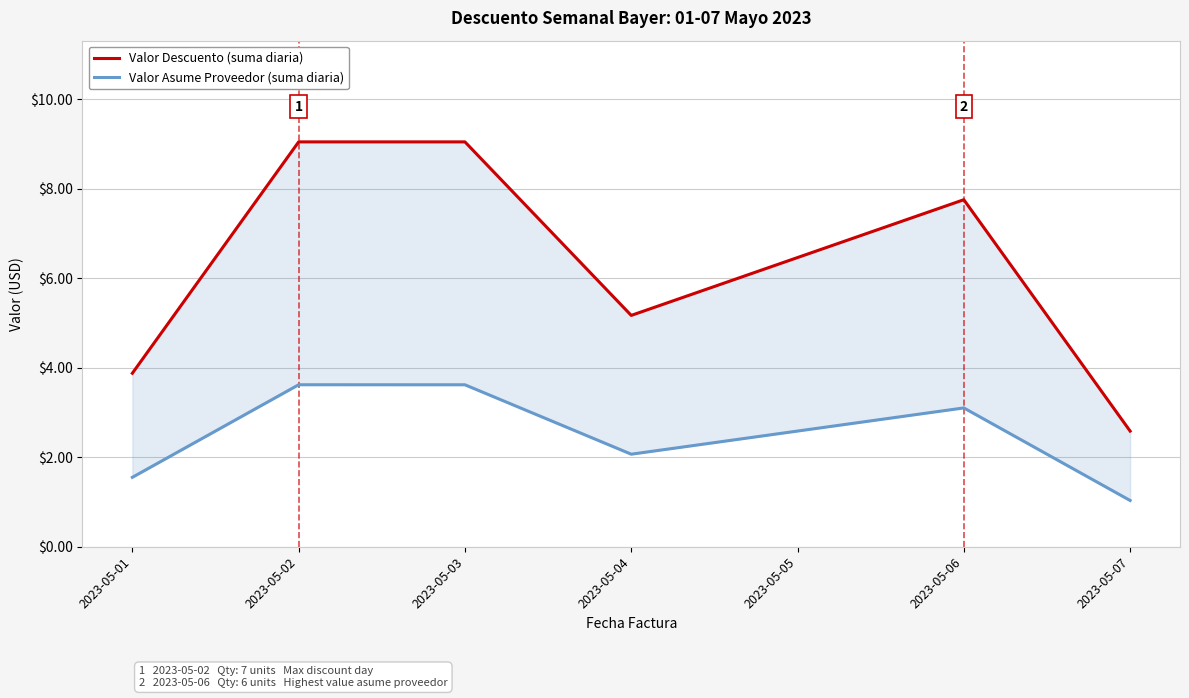

Reading left to right, transcribe all the data shown in this chart.

Valor Descuento (suma diaria): 3.9	9.0	9.0	5.2	6.5	7.8	2.6
Valor Asume Proveedor (suma diaria): 1.6	3.6	3.6	2.1	2.6	3.1	1.0